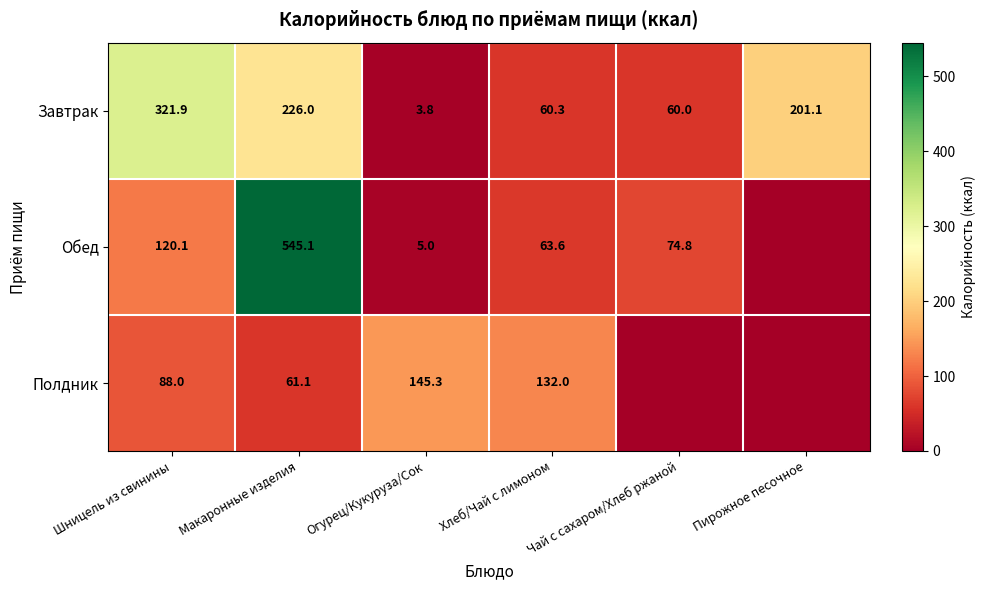

What is the difference between the highest and lowest values at Чай с сахаром/Хлеб ржаной?

74.8